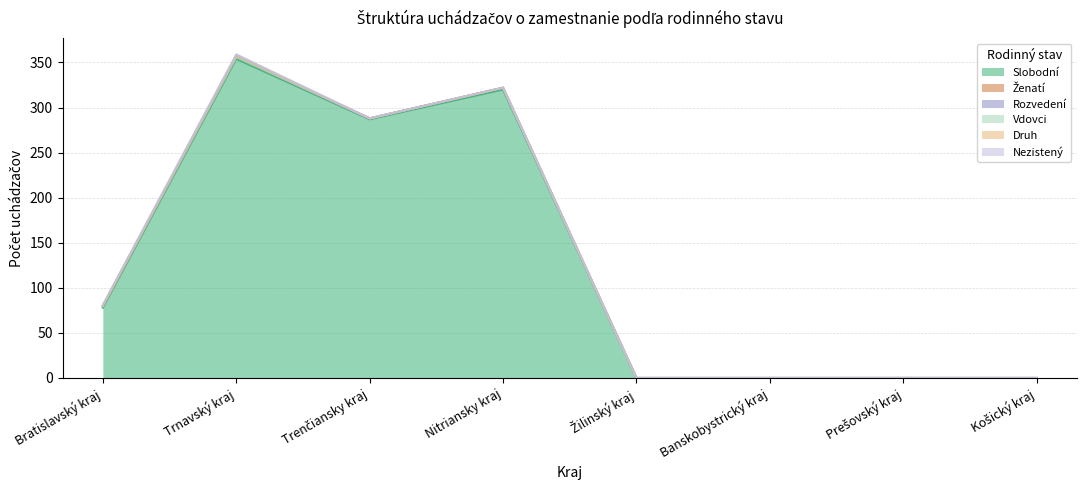

Which category has the lowest value in the Slobodní series?

Žilinský kraj